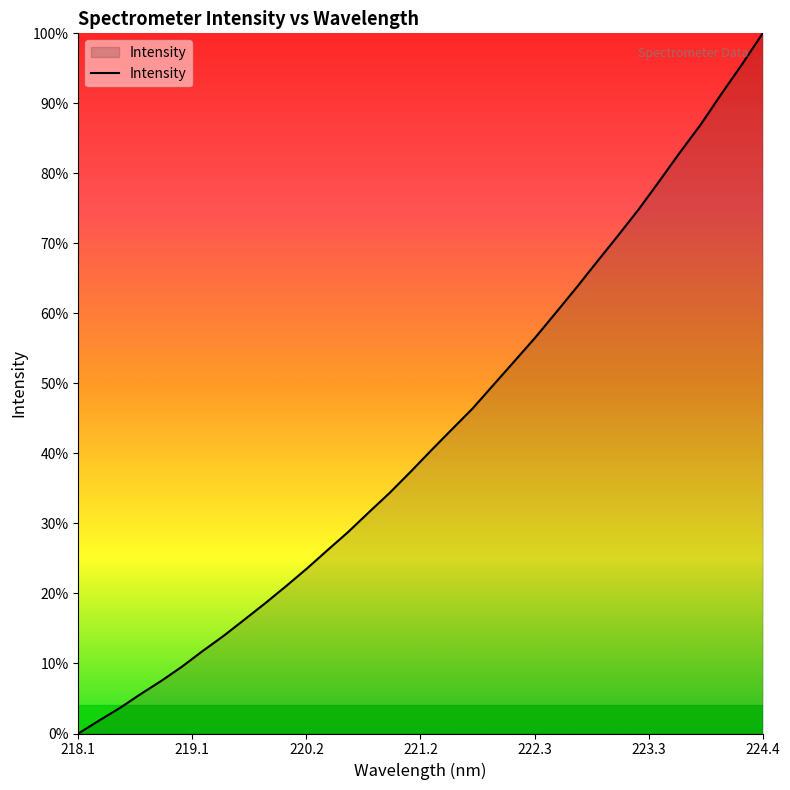

Reading left to right, transcribe all the data shown in this chart.

2942.0	3006.2	3068.7	3137.8	3203.8	3274.9	3352.9	3427.5	3508.1	3589.4	3674.0	3761.1	3853.1	3943.9	4041.9	4138.3	4242.2	4349.2	4454.0	4557.9	4674.7	4790.9	4908.0	5032.1	5157.8	5287.3	5415.5	5546.3	5687.1	5830.6	5968.7	6121.1	6269.0	6423.3